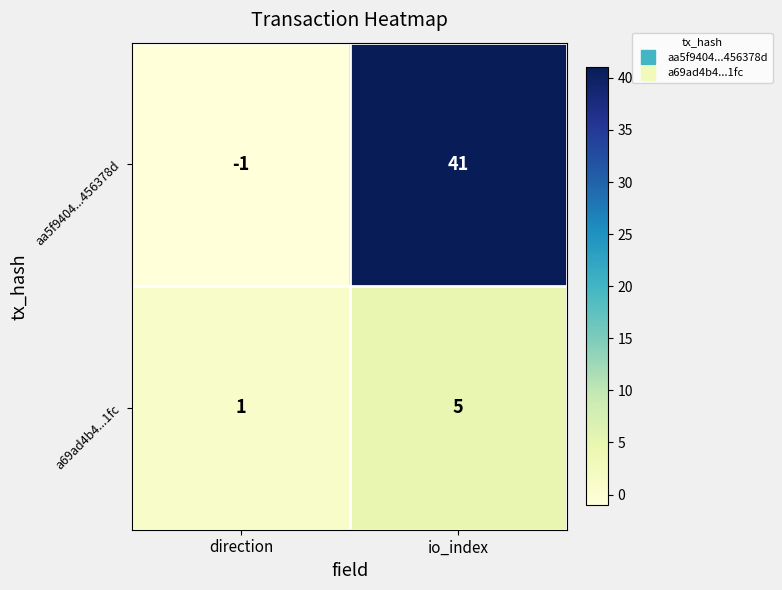

At how many categories does at least one series exceed 37?

1